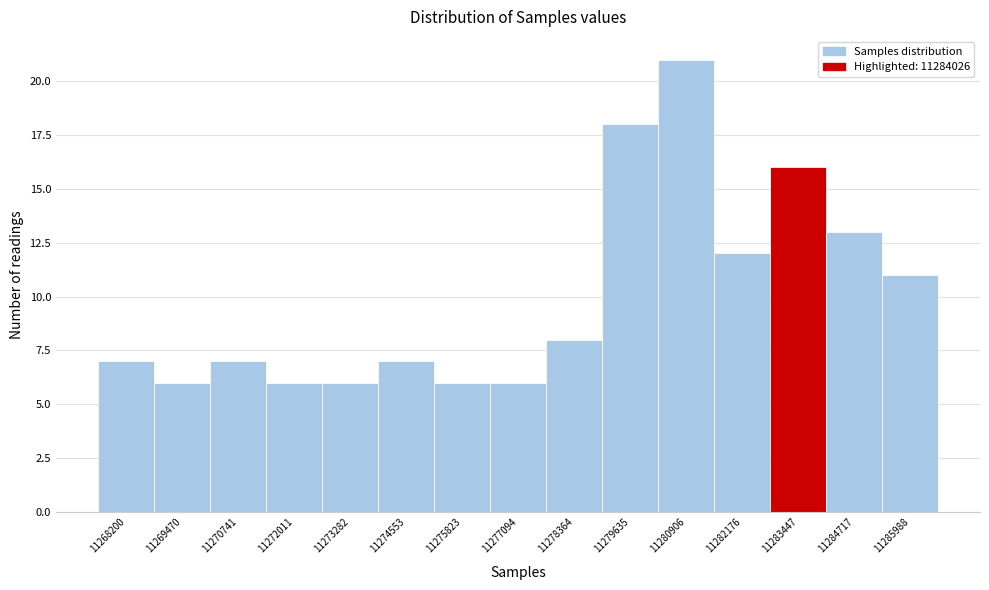

Reading left to right, transcribe all the data shown in this chart.

11268200=7	11269470=6	11270741=7	11272011=6	11273282=6	11274553=7	11275823=6	11277094=6	11278364=8	11279635=18	11280906=21	11282176=12	11283447=16	11284717=13	11285988=11